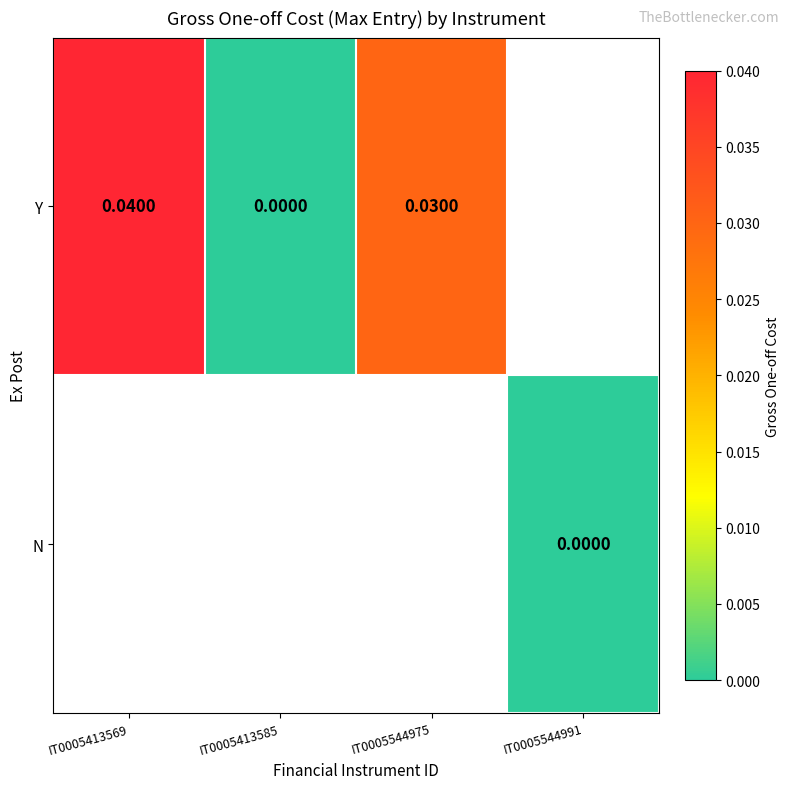

At how many categories does at least one series exceed 0?

2